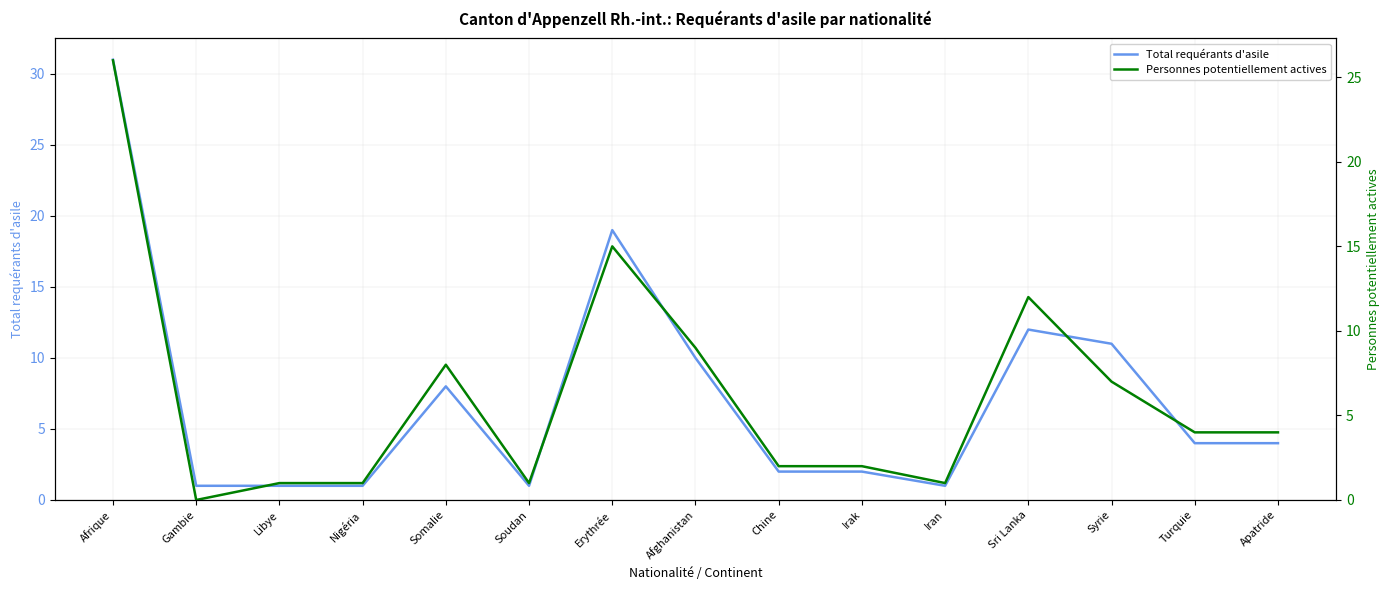

What position from the right is Afghanistan?

8